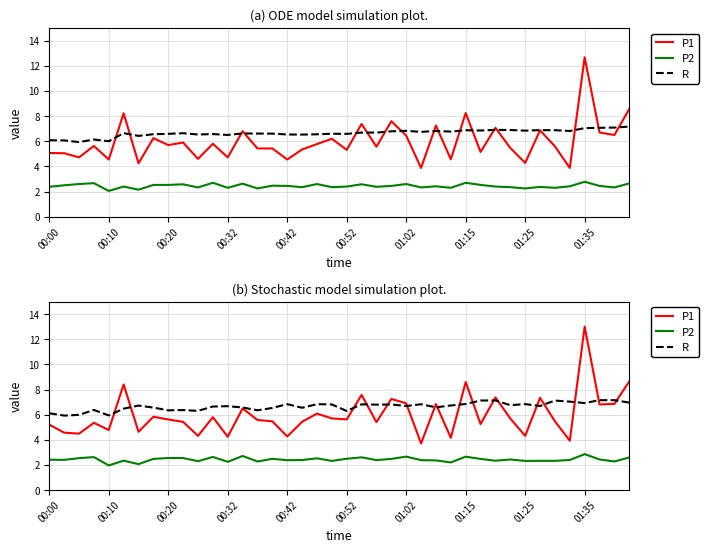

How many distinct data groups are displayed?

3